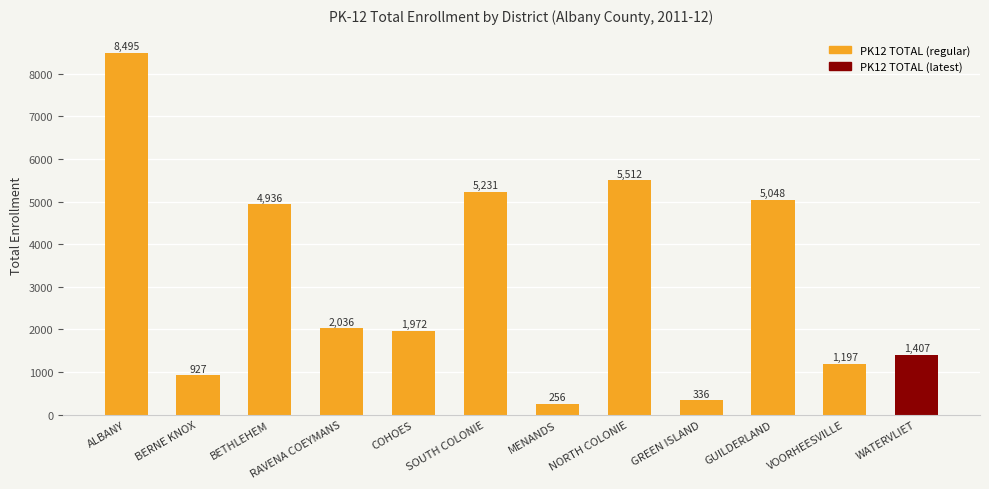

What is the sum of all values?

37353